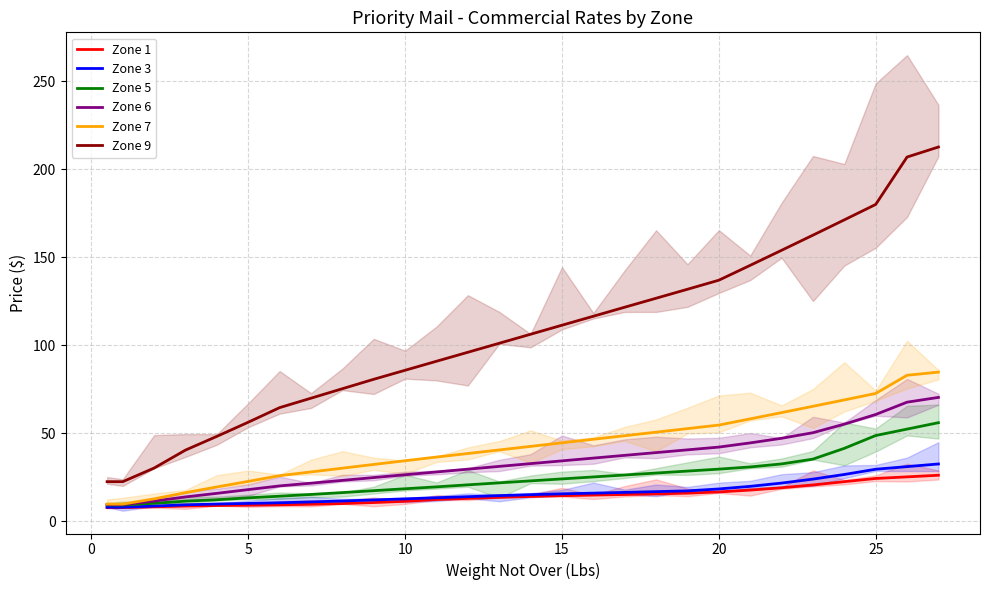

What is the minimum value for Zone 6?

9.6